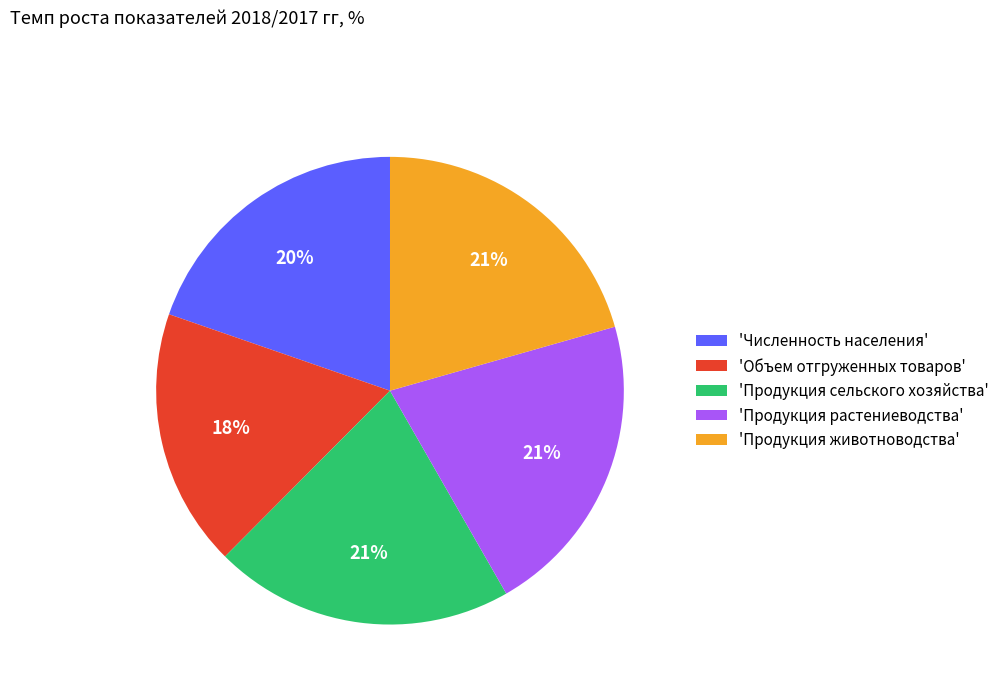

The 'Объем отгруженных товаров' slice represents 18% of the pie. True or false?

True